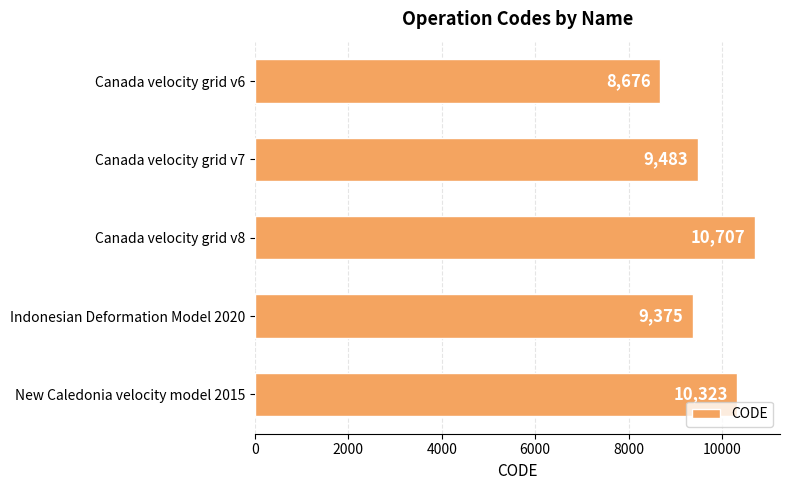

Which has a higher value, Indonesian Deformation Model 2020 or Canada velocity grid v8?

Canada velocity grid v8